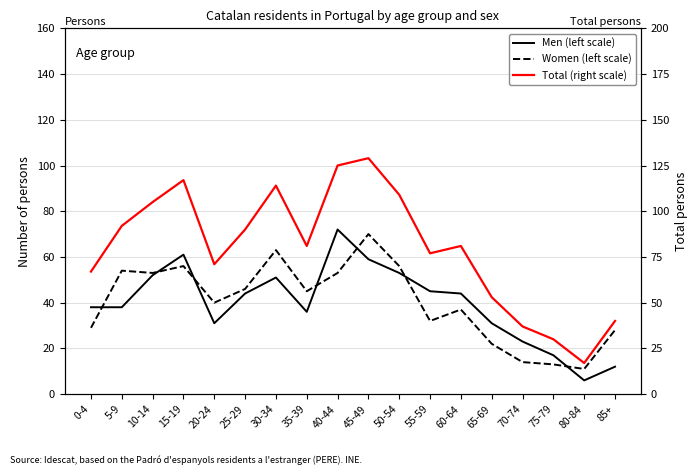

Which label corresponds to the largest value in the chart?

45-49